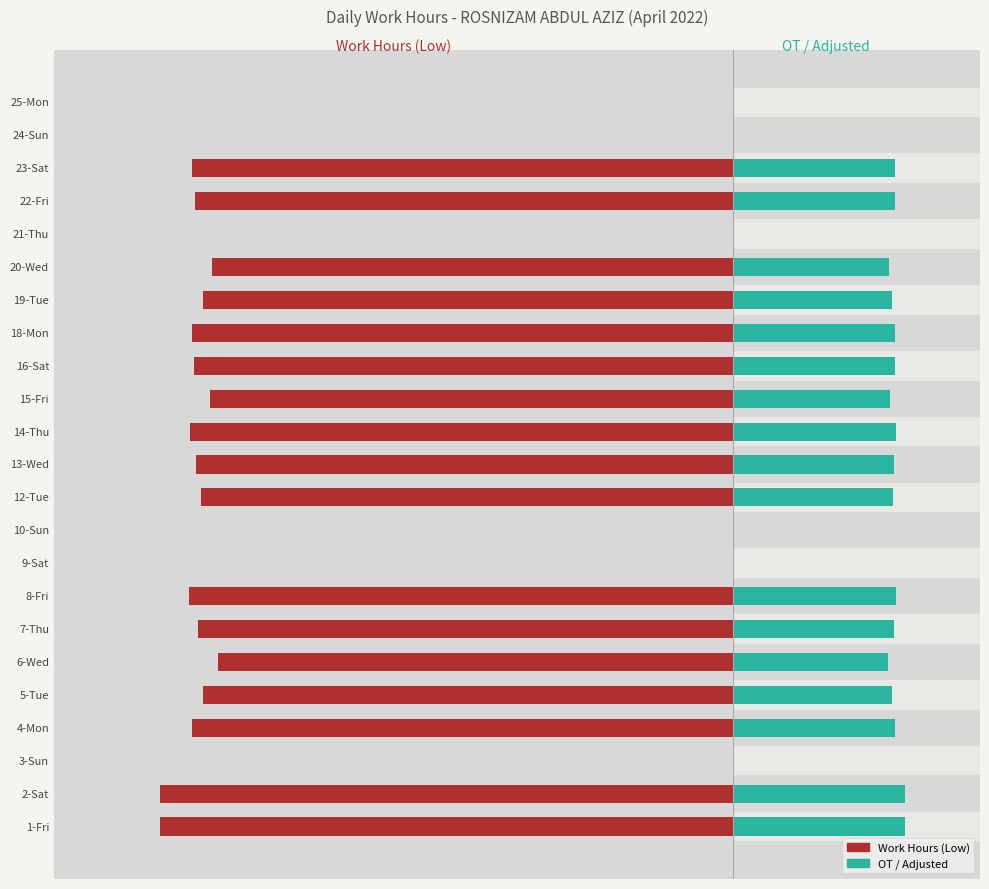

True or false: OT / Adjusted has a value of 2.6 at 18-Mon.

True